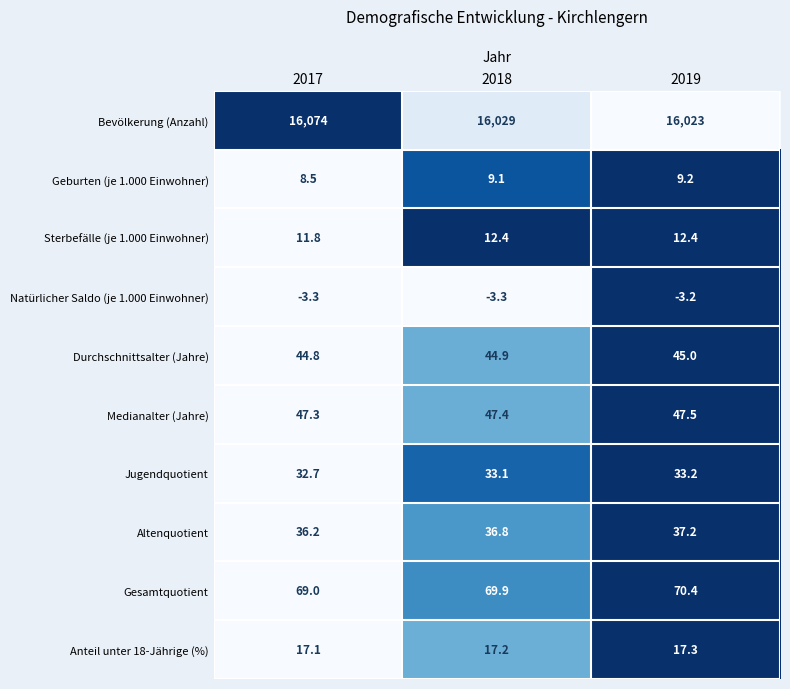

Which series has the largest range (max minus min)?

Bevölkerung (Anzahl)